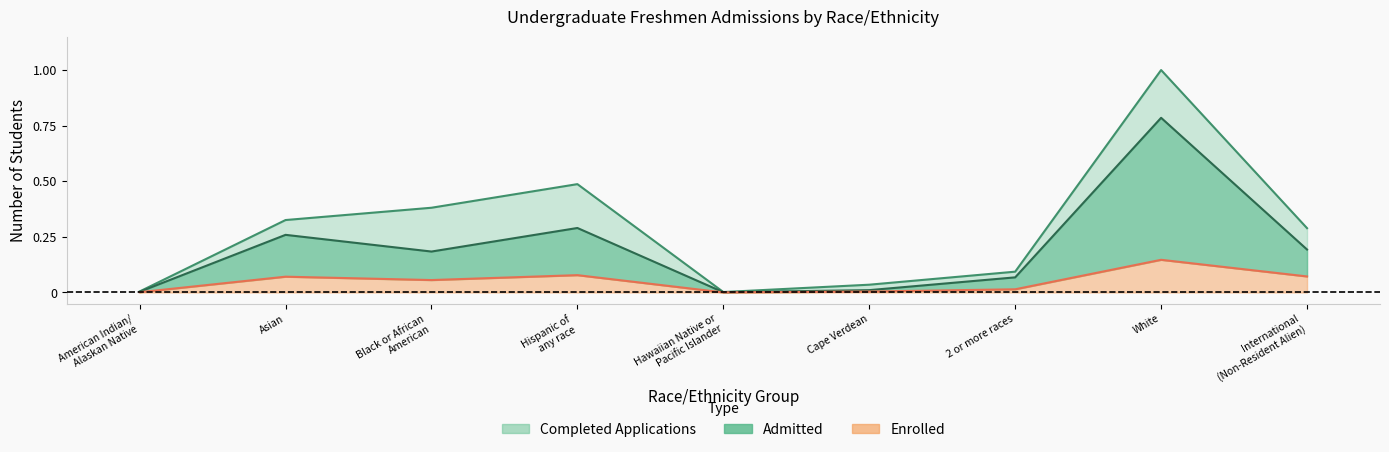

True or false: Completed Applications and Enrolled cross at least once.

False